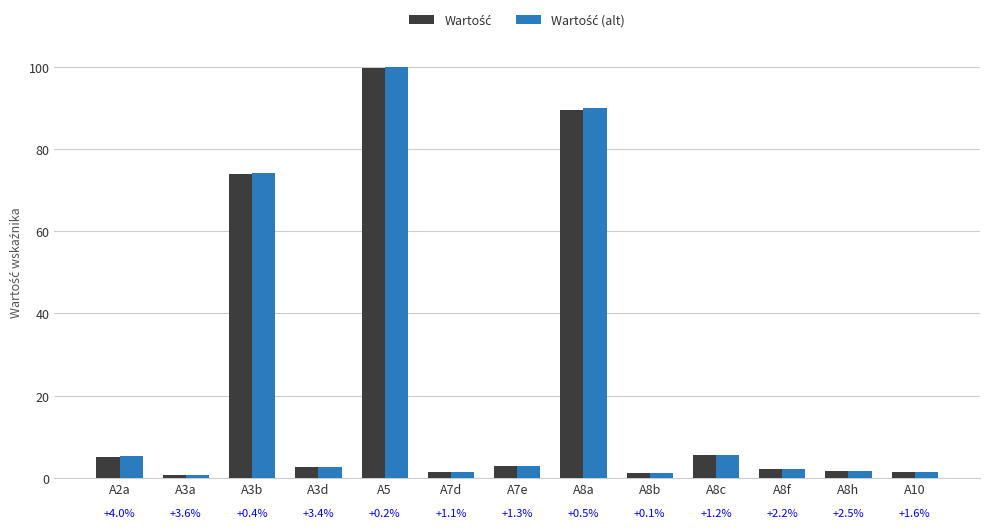

At which category is the sum across all series the highest?

A5